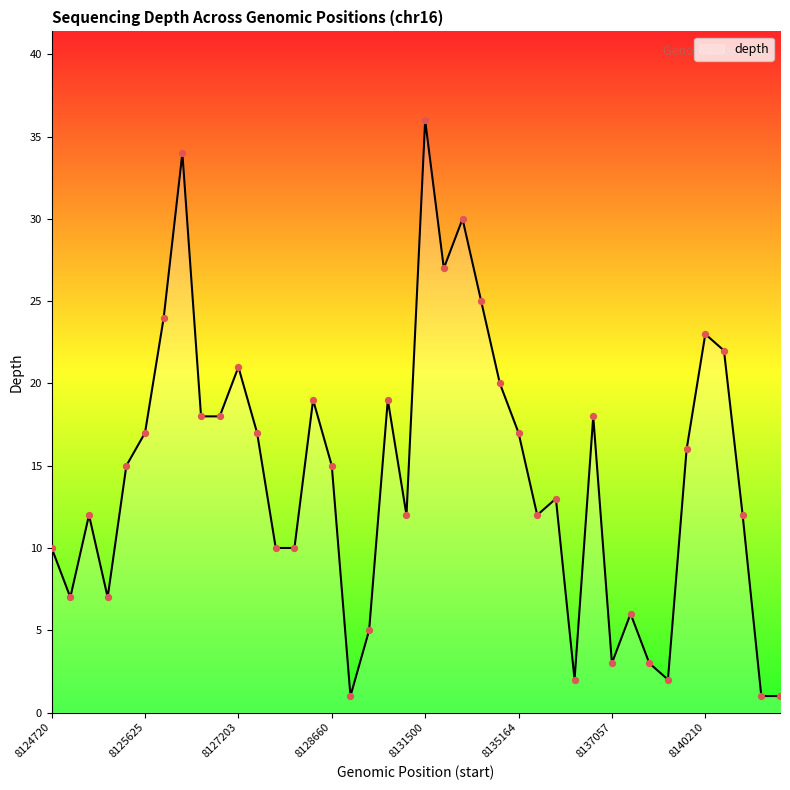

What is the difference between the maximum and minimum values?

35